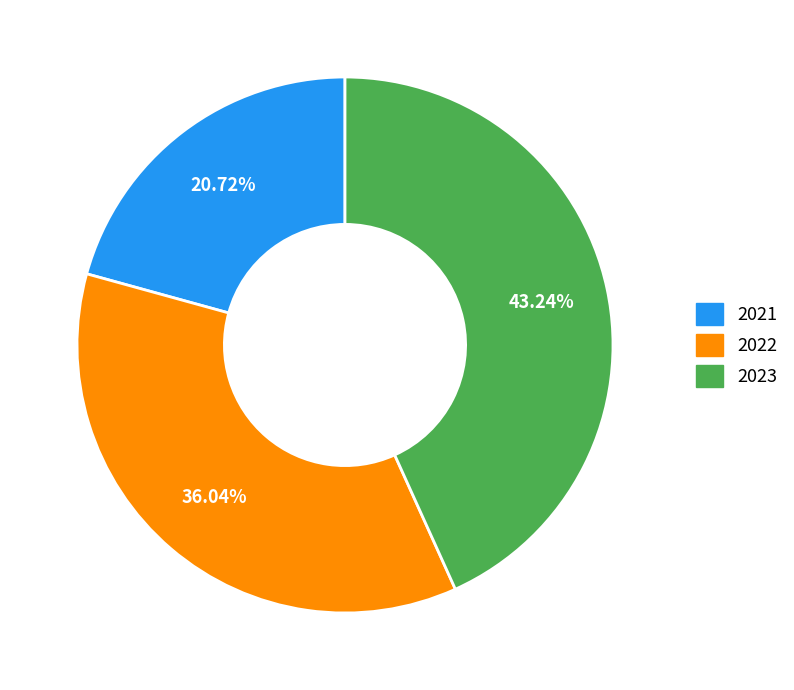

Which slice is the smallest?

2021